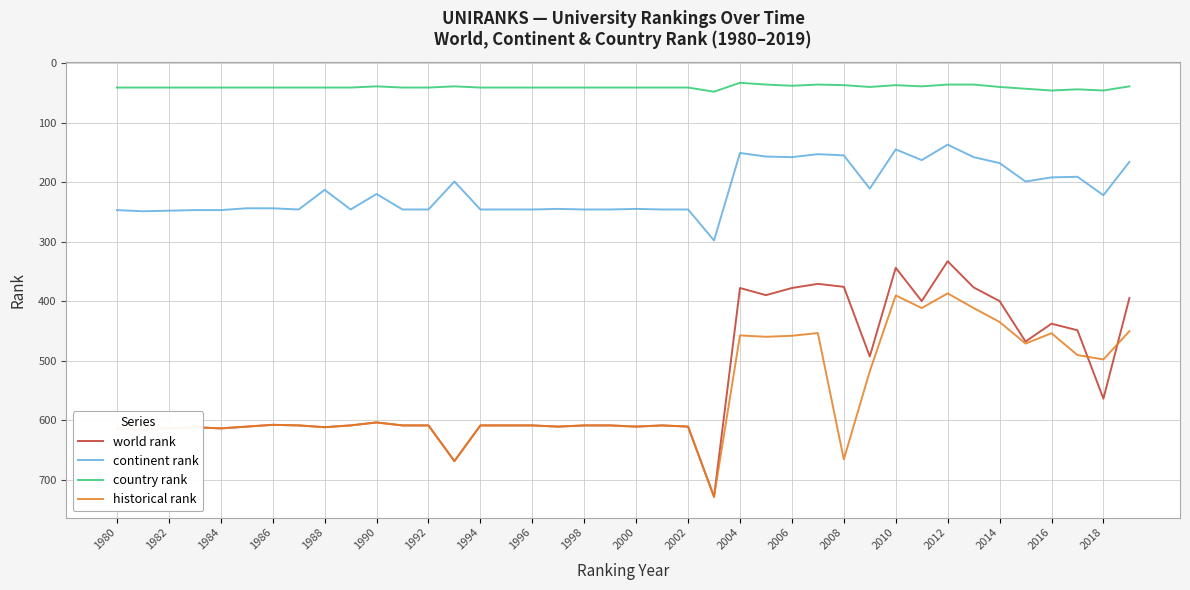

What is the highest value of the country rank series?

48.0